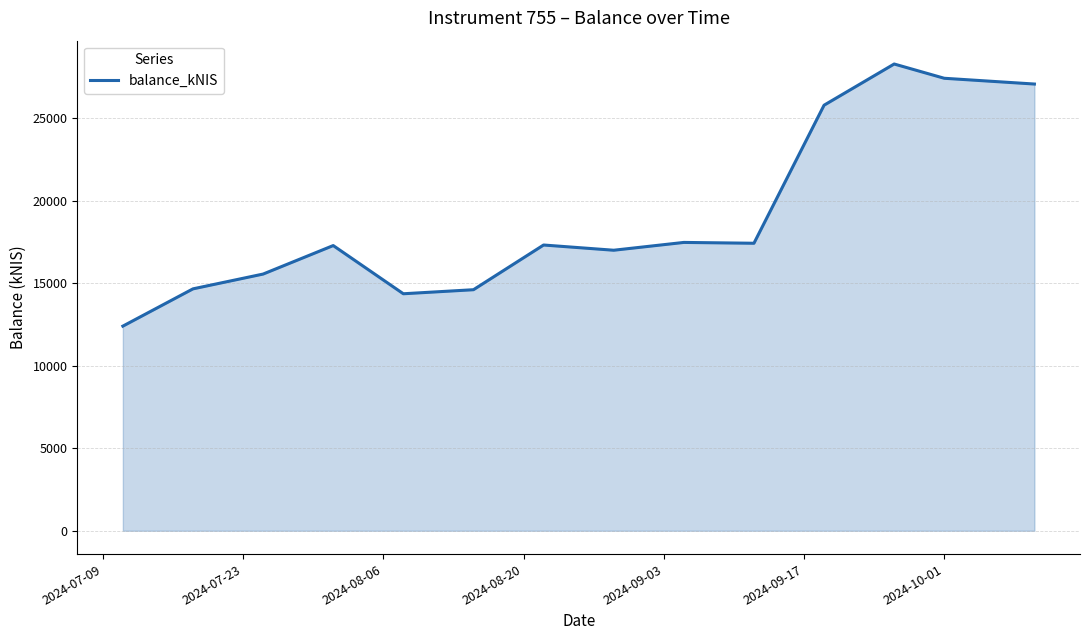

What is the difference between the maximum and minimum values?

15883.0